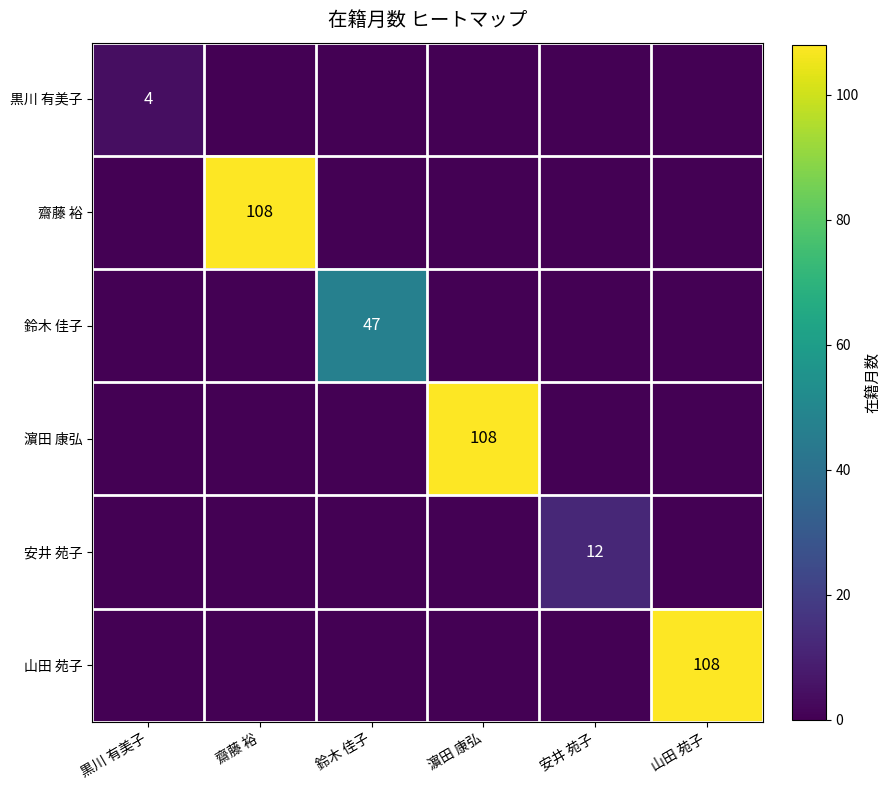

Count the number of data series in this chart.

6